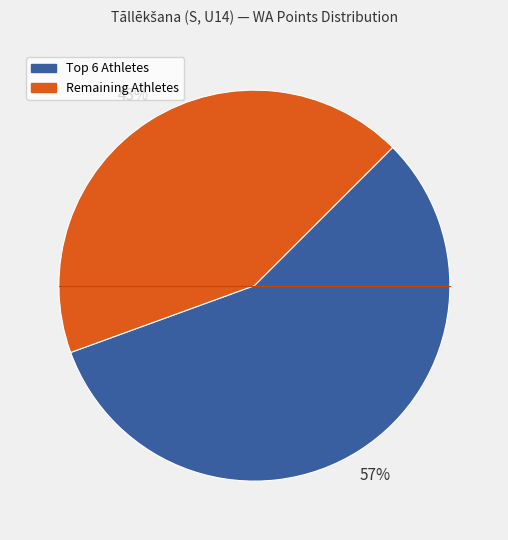

To the nearest percent, what is the average slice percentage?

50%